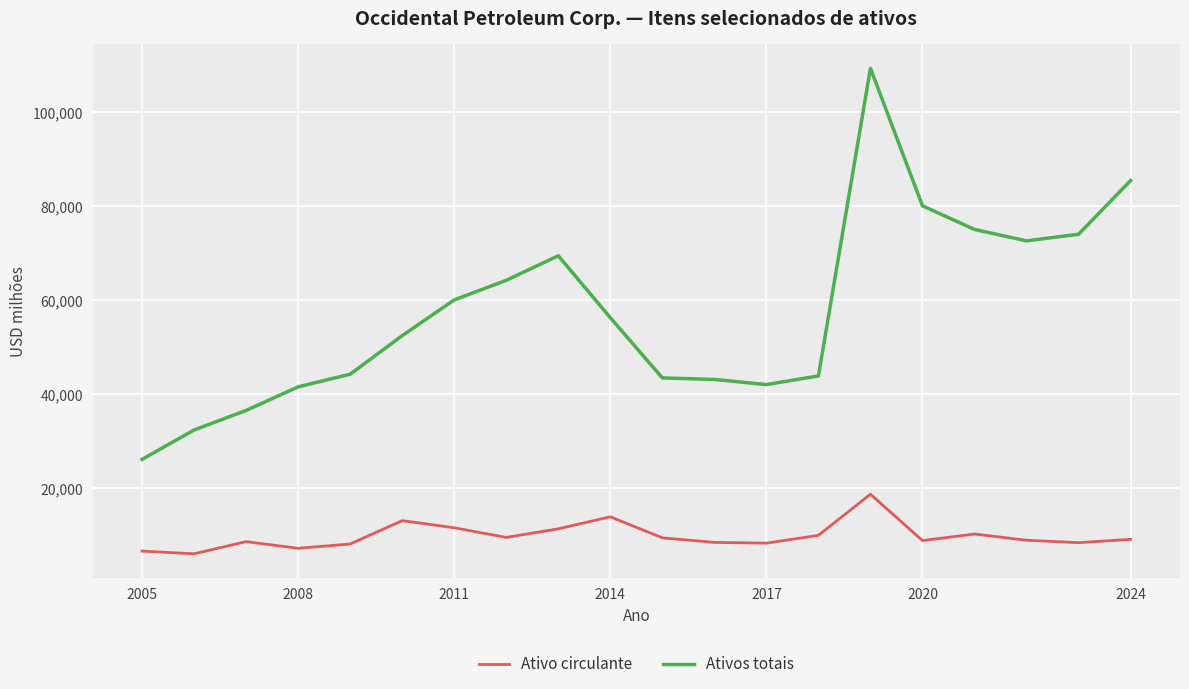

What is the maximum value for Ativo circulante?

18681